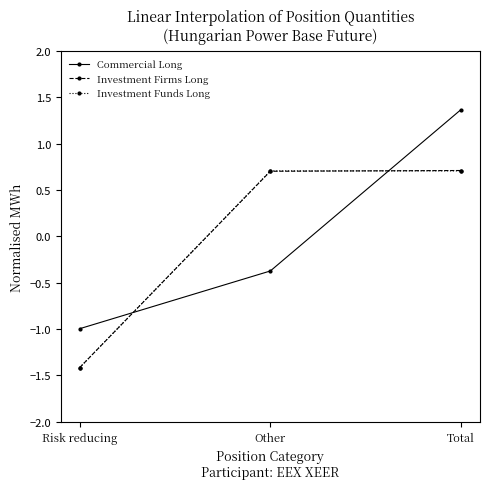

How many lines are shown in the chart?

3